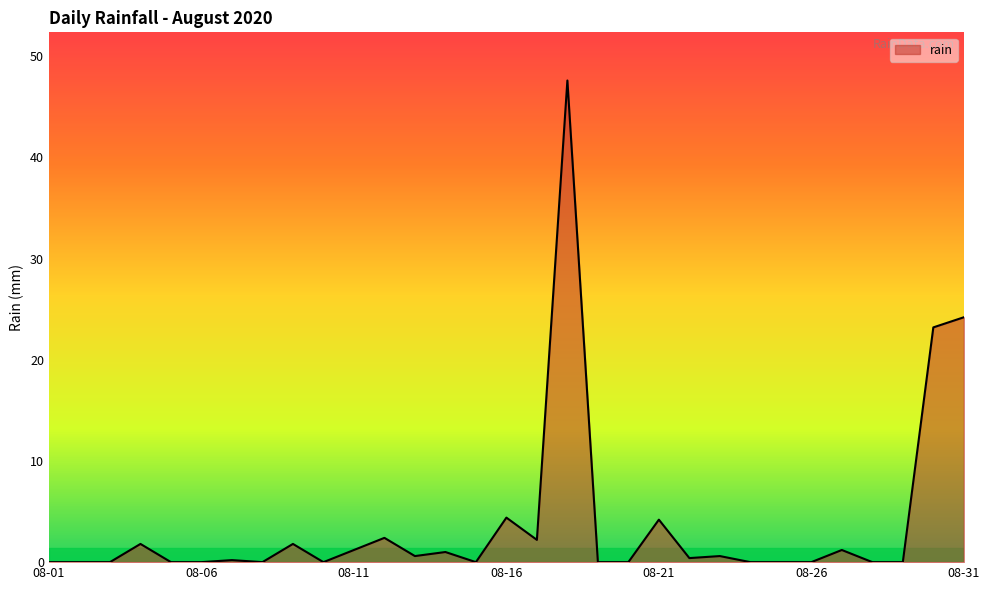

What is the difference between the maximum and minimum values?

47.6